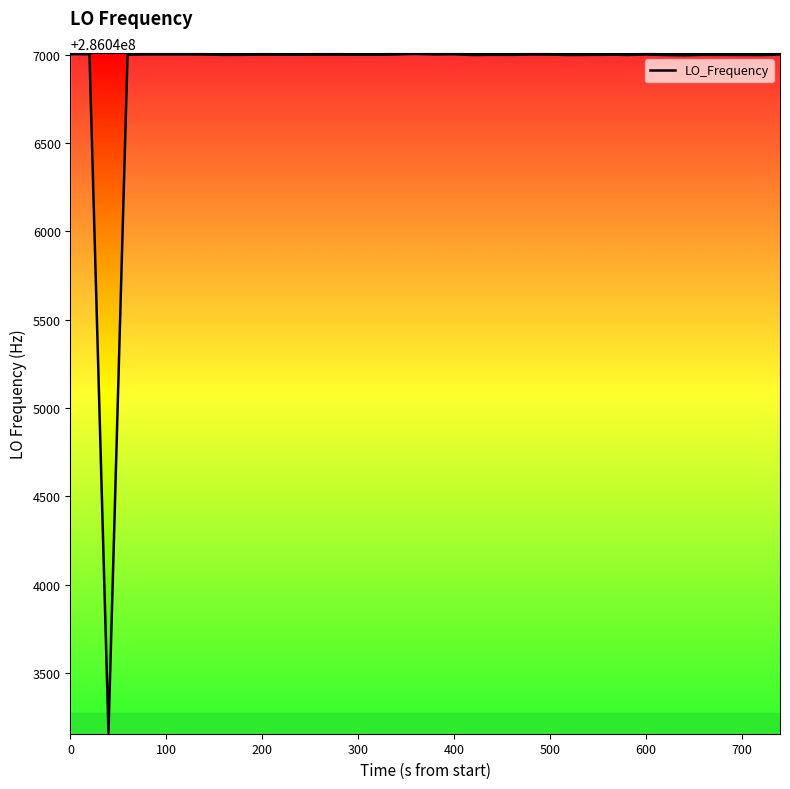

What is the minimum value shown in the chart?

286043162.1